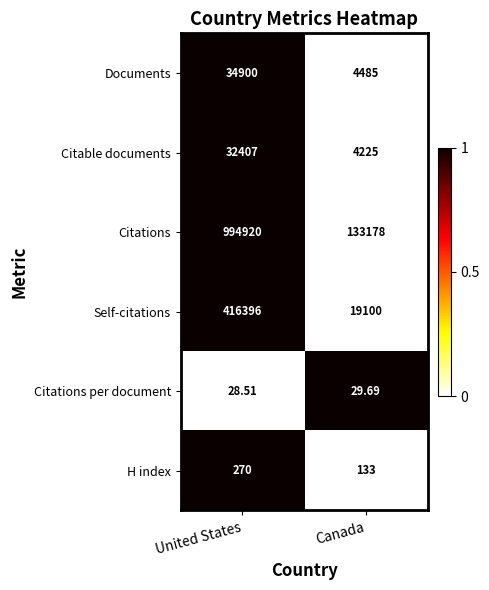

Which series has the largest range (max minus min)?

Citations